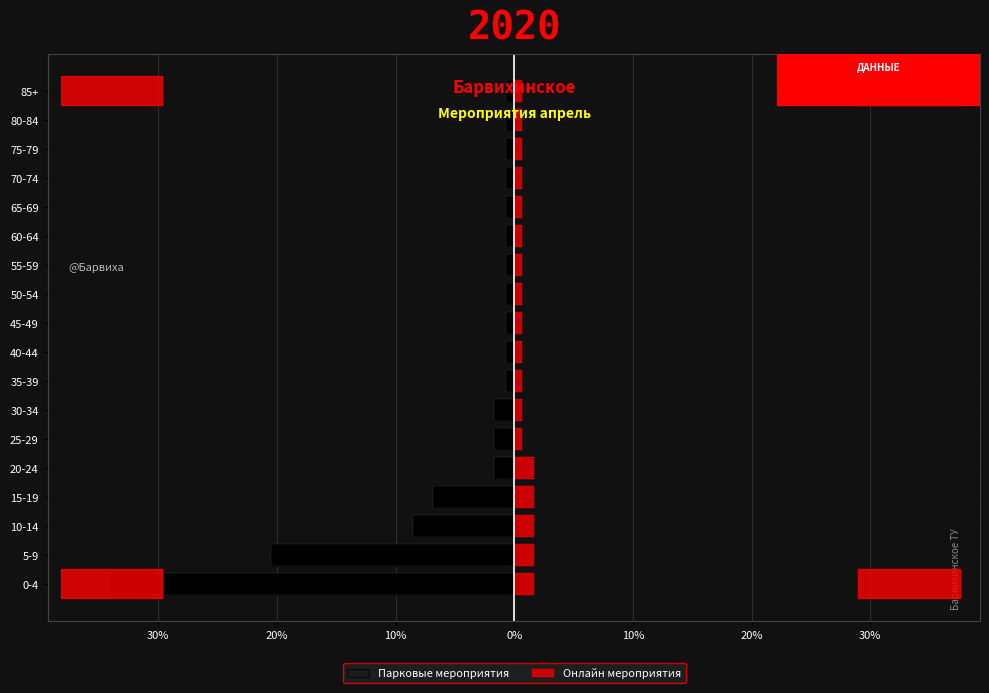

What is the average value of the Парковые мероприятия series?

-4.6